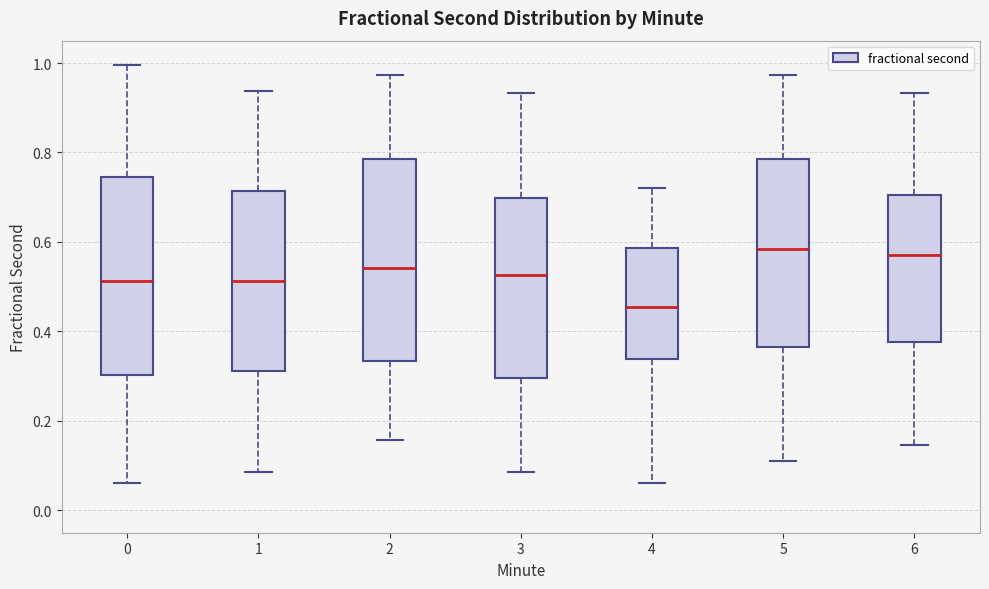

Which box's median line is the lowest?

4